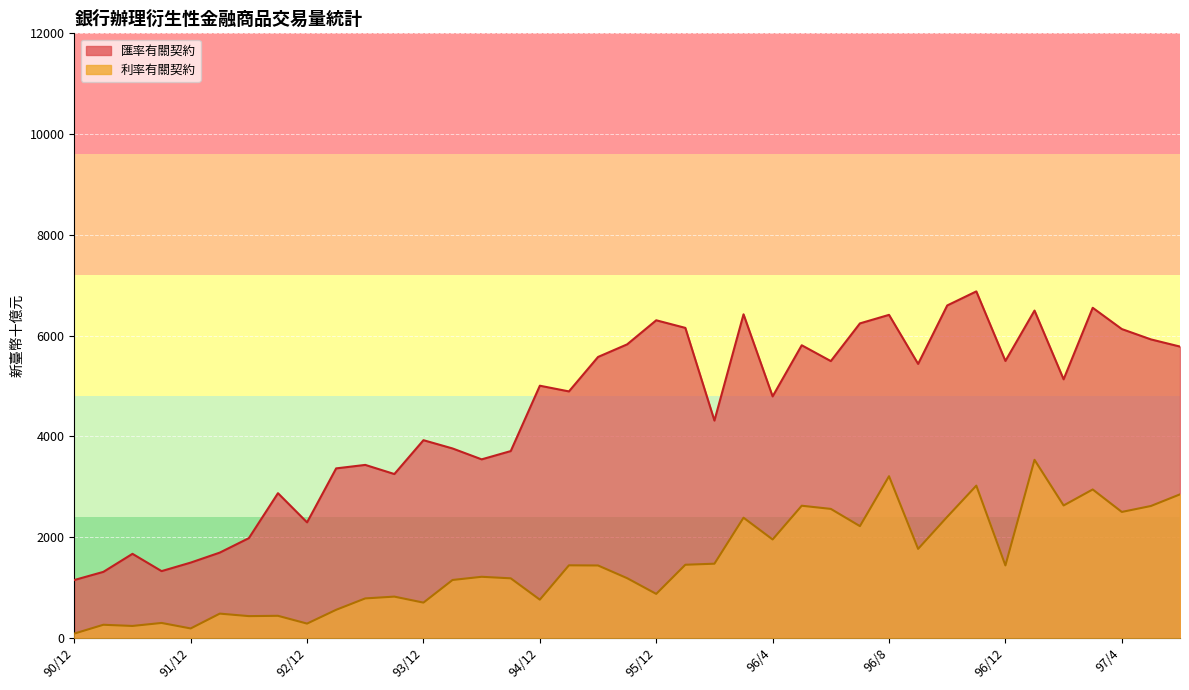

At how many categories does at least one series exceed 4695?

22